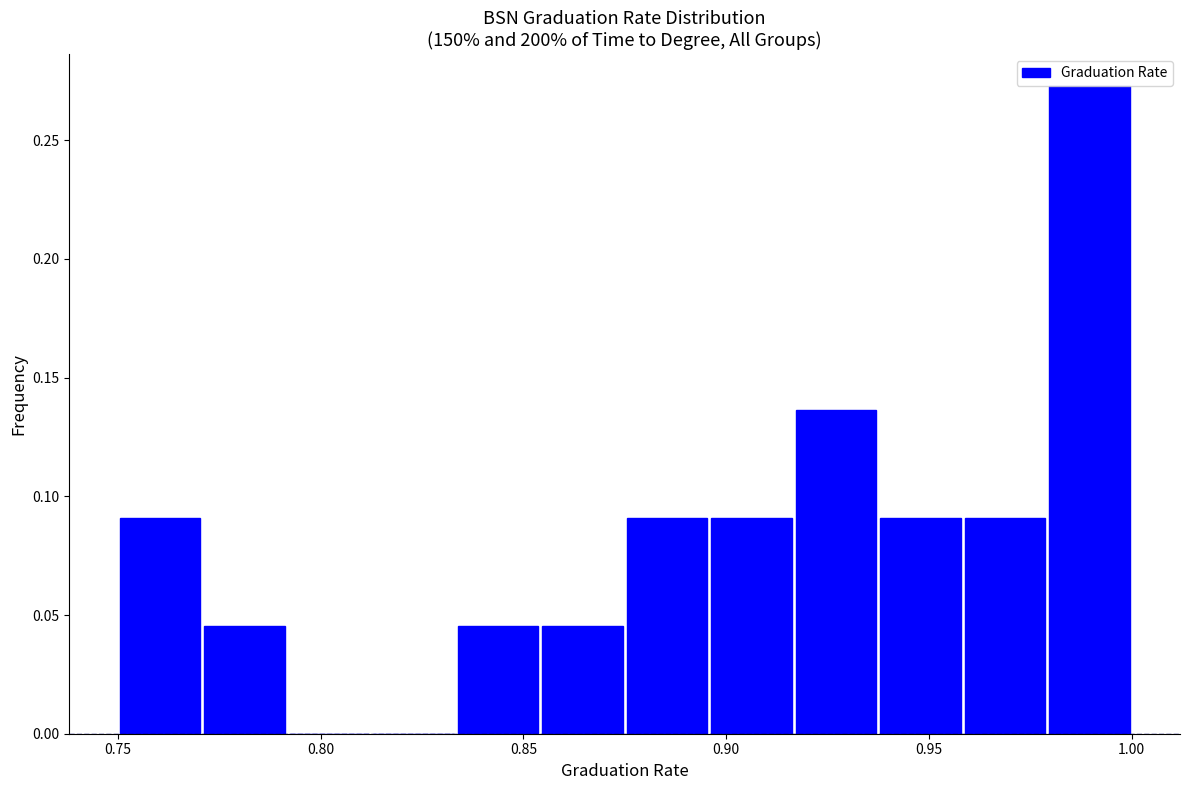

Reading left to right, transcribe this chart: for each bar, give the range it covers on the x-axis and its height. Neither the bar edges nor the heights are printed on the chart, so give them approximately, as read against the axes.

0.750 to 0.770: 0.090
0.770 to 0.790: 0.045
0.790 to 0.815: 0
0.815 to 0.835: 0
0.835 to 0.855: 0.045
0.855 to 0.875: 0.045
0.875 to 0.895: 0.090
0.895 to 0.915: 0.090
0.915 to 0.940: 0.135
0.940 to 0.960: 0.090
0.960 to 0.980: 0.090
0.980 to 1.000: 0.275